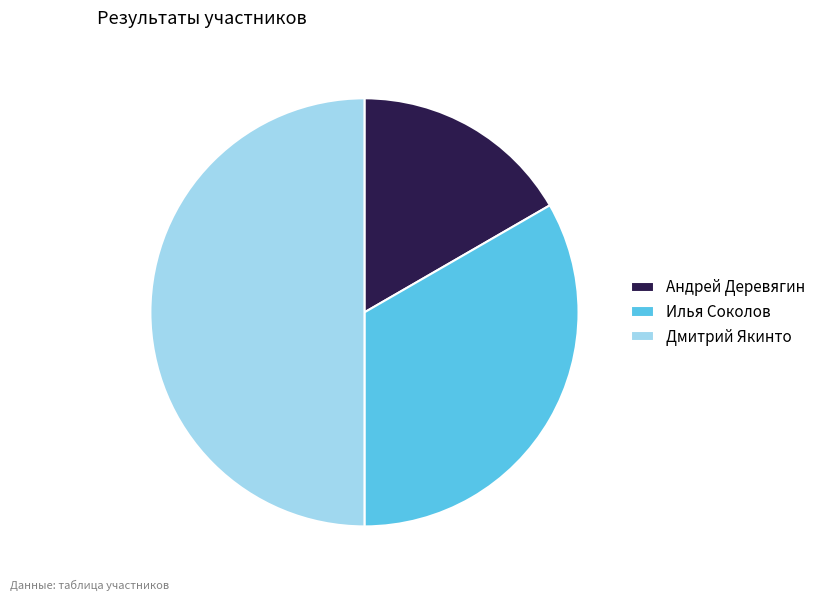

Which slice is the smallest?

Андрей Деревягин